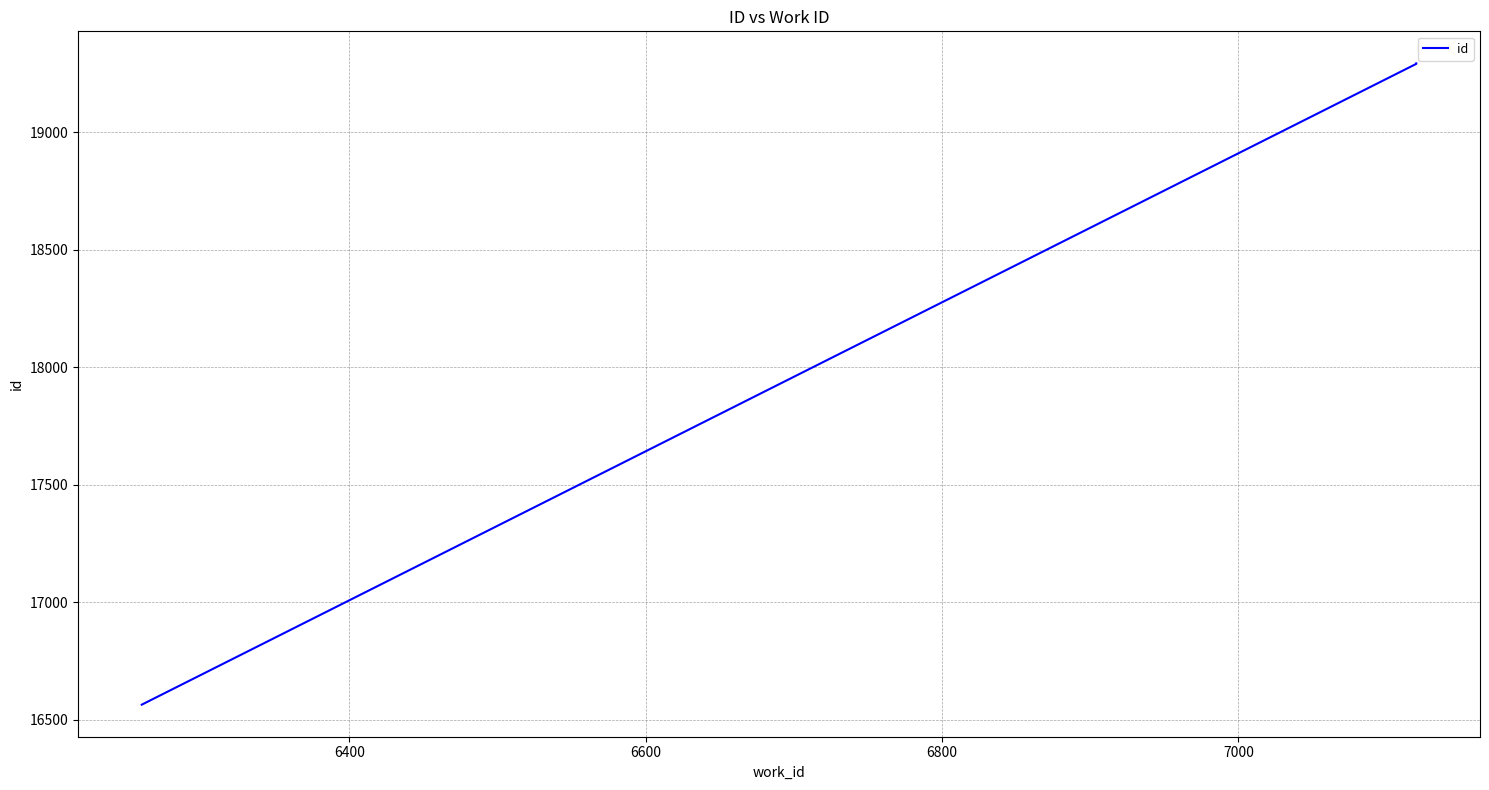

How many distinct data groups are displayed?

1